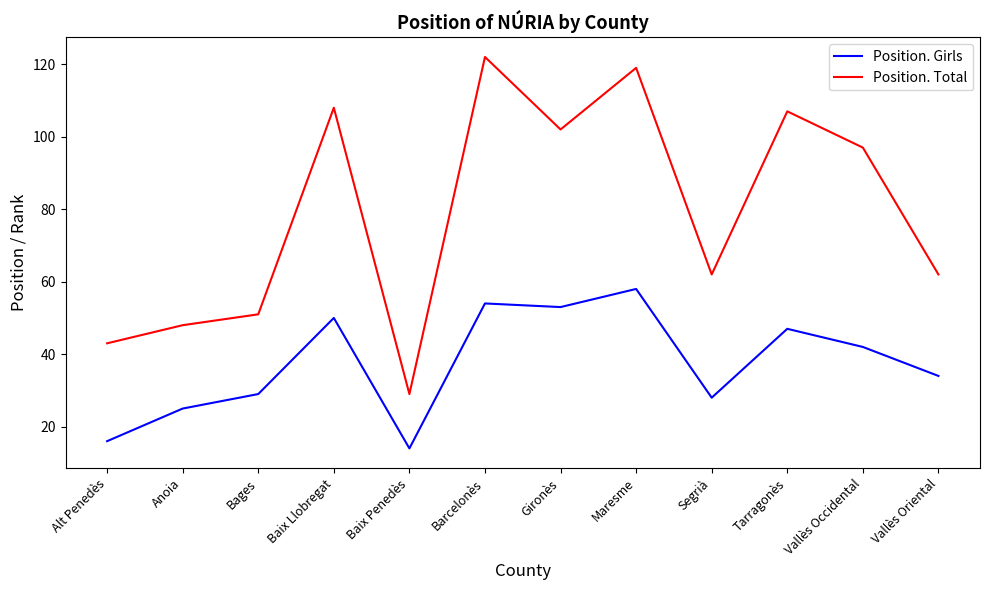

What is the difference between the maximum and minimum values in the Position. Girls series?

44